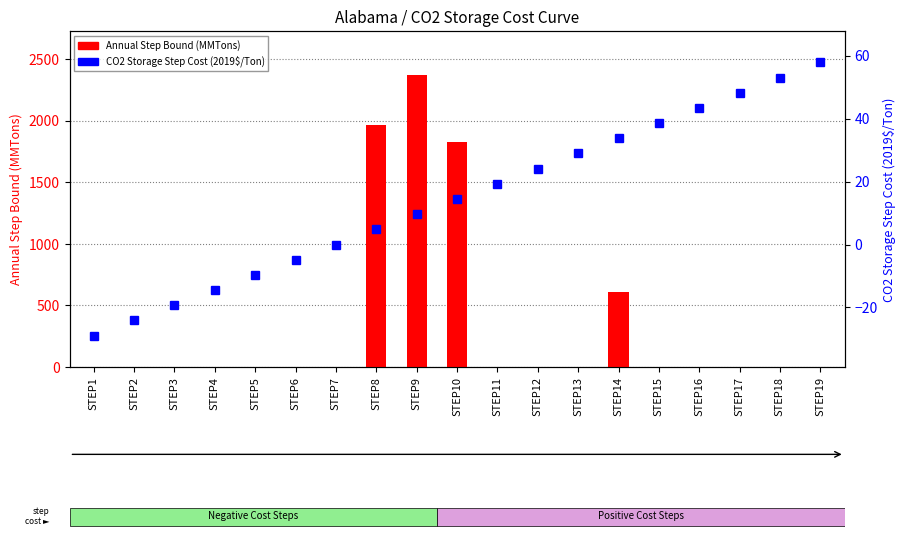

How many positive values does the Annual Step Bound (MMTons) series have?

9